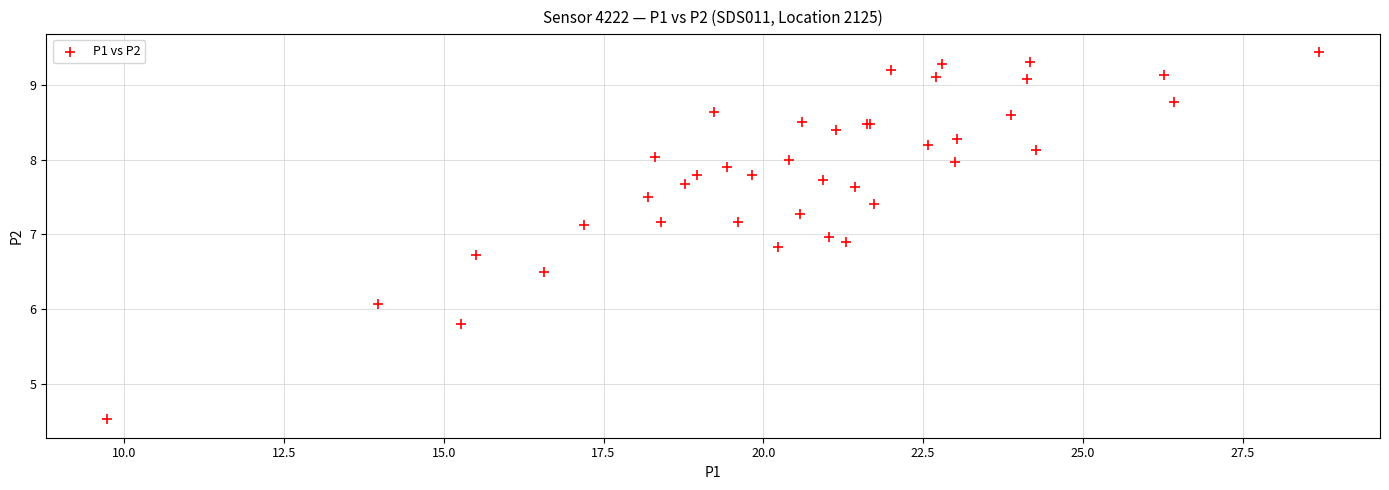

What Y value in the scatter plot is closest to 6?

6.1